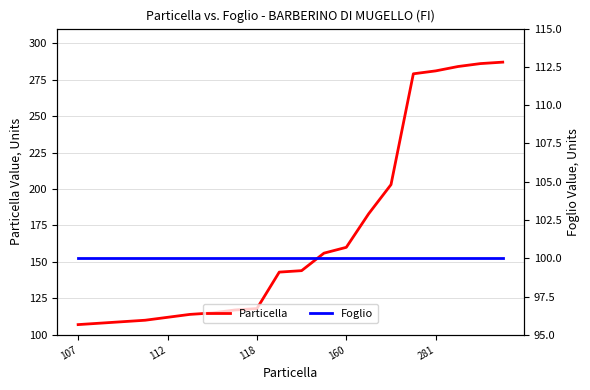

At which label is Foglio closest to 100?

107